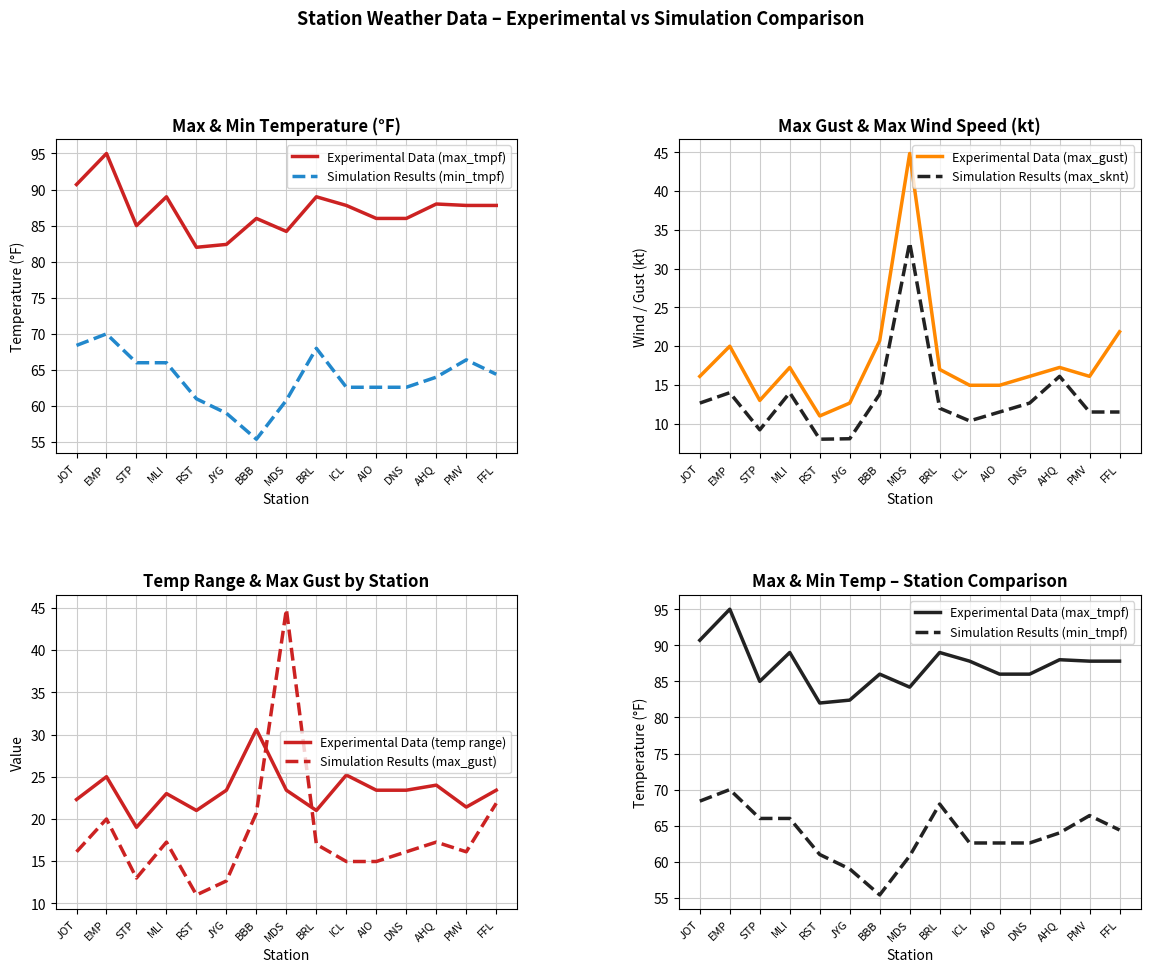

True or false: Simulation Results (max_sknt) and Experimental Data (max_gust) intersect in this chart.

False